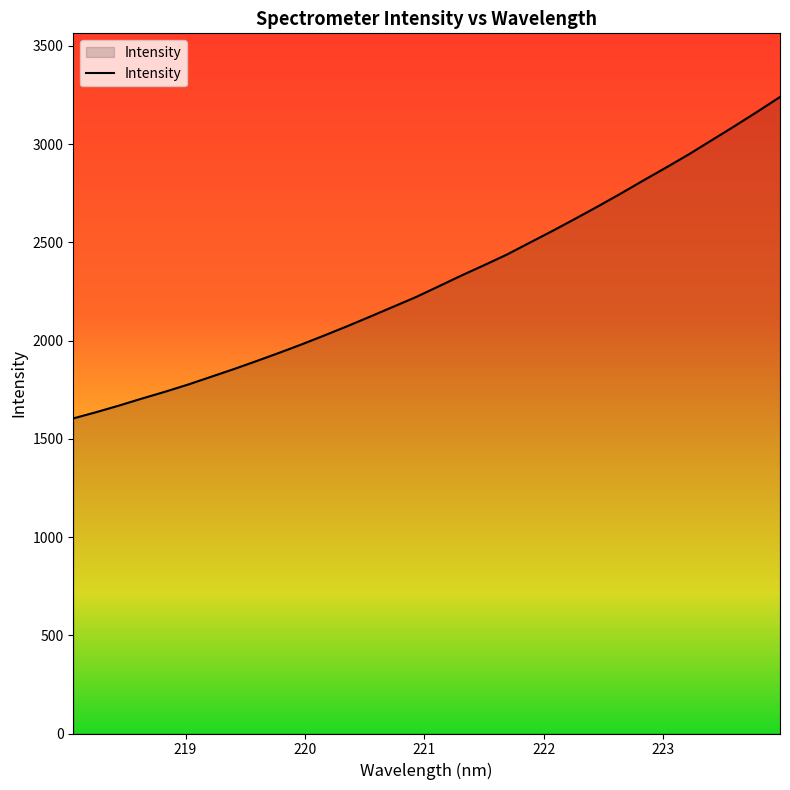

What is the greatest value displayed?

3239.7